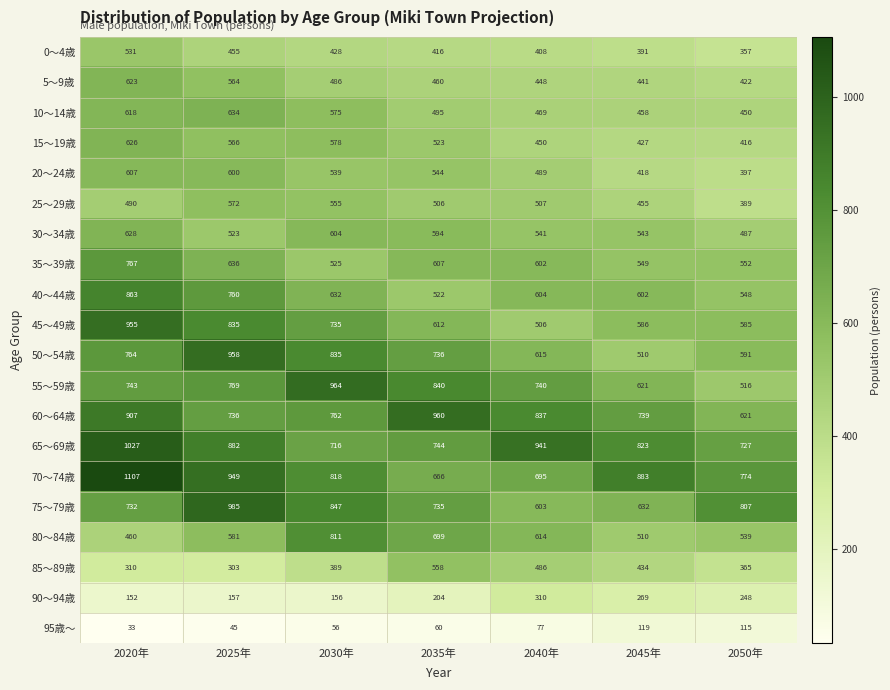

Which series changed the most between 2040年 and 2050年?

55～59歳